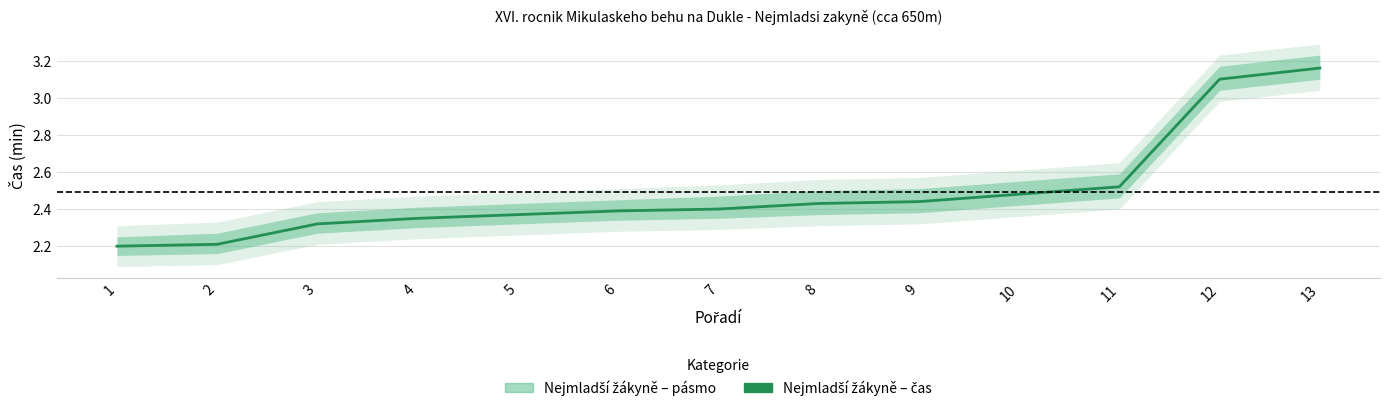

List the labels in order of value, smallest first.

1, 2, 3, 4, 5, 6, 7, 8, 9, 10, 11, 12, 13